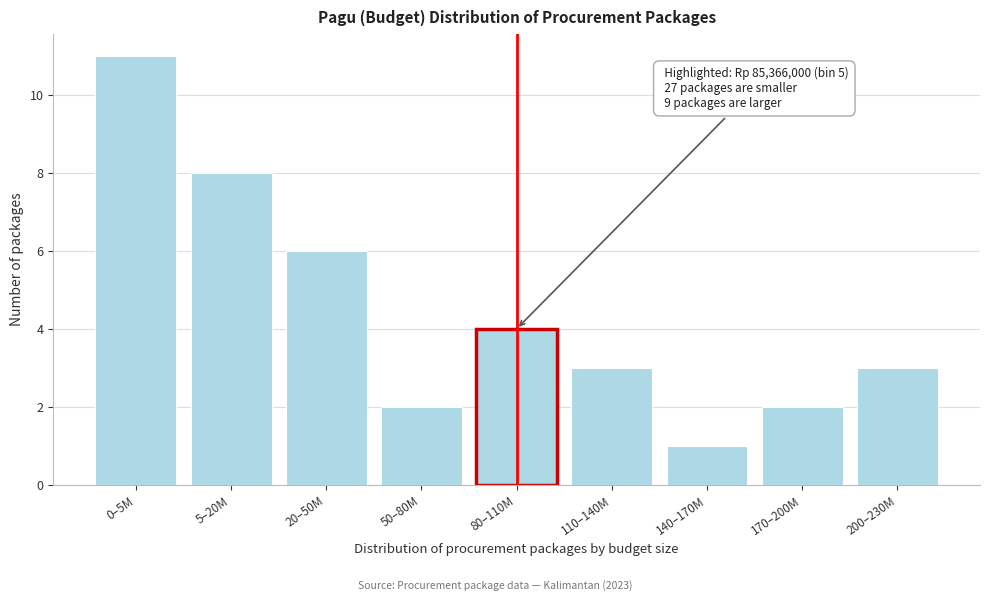

Reading left to right, extract all data points from this chart.

11	8	6	2	4	3	1	2	3